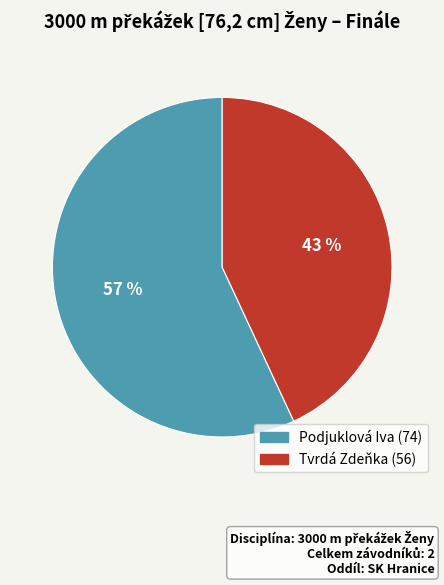

Which slice represents more than half of the pie?

Podjuklová Iva